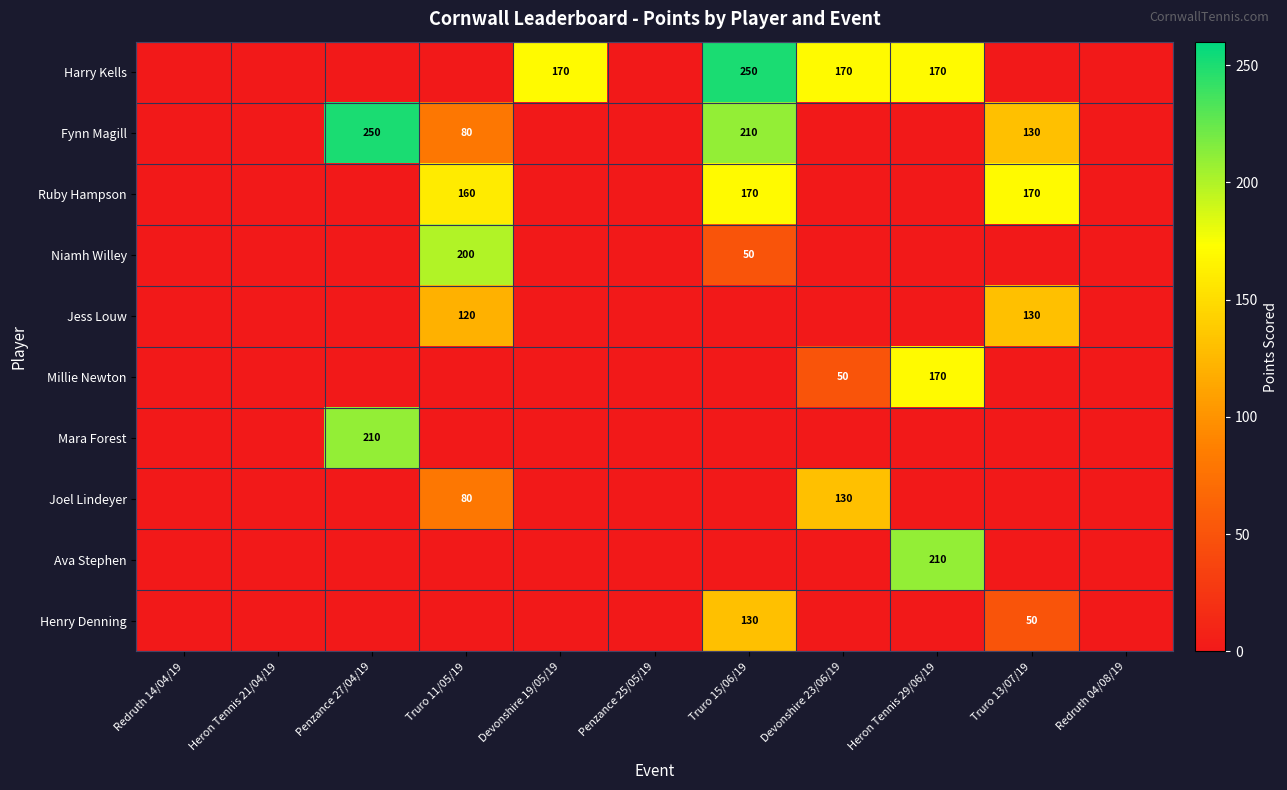

True or false: Millie Newton has a value of 64 at Heron Tennis 29/06/19.

False